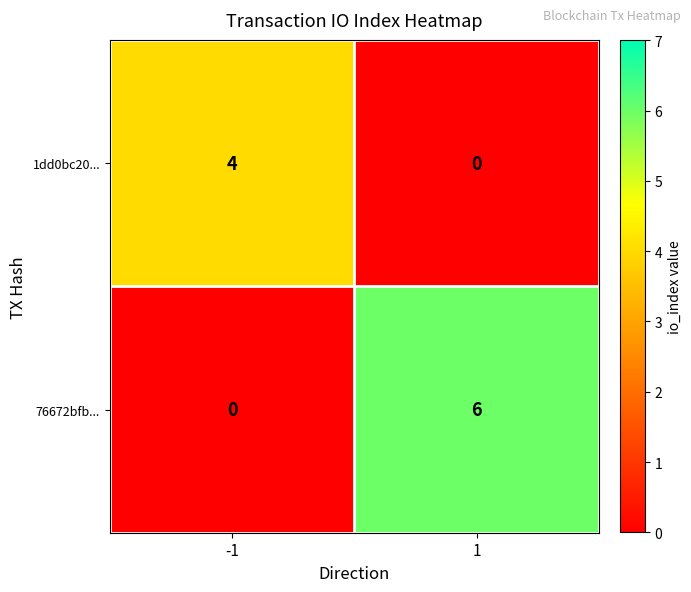

Count the number of data series in this chart.

2